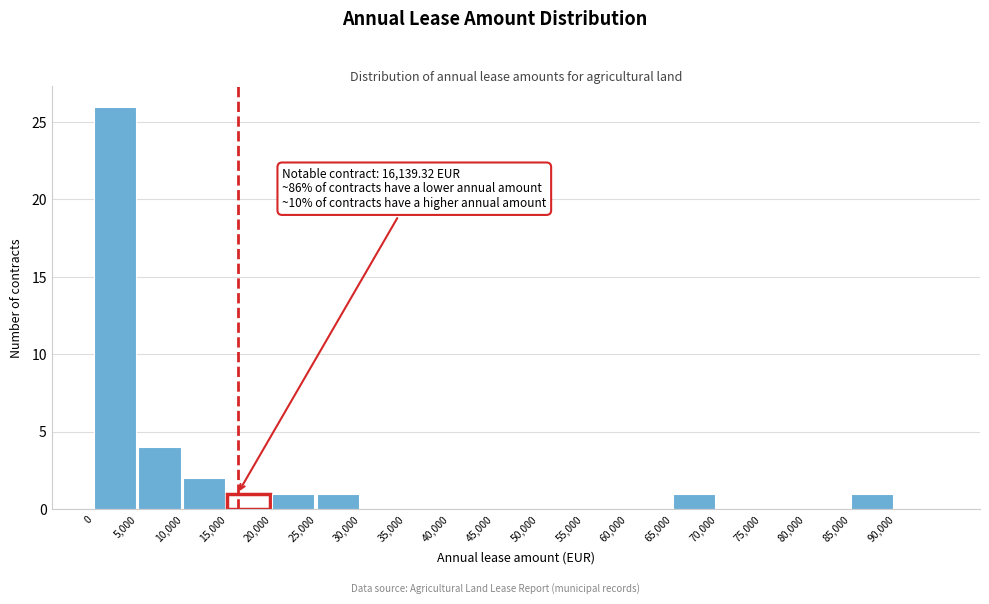

Over which range of the x-axis is the bar tallest?

0 to 5000